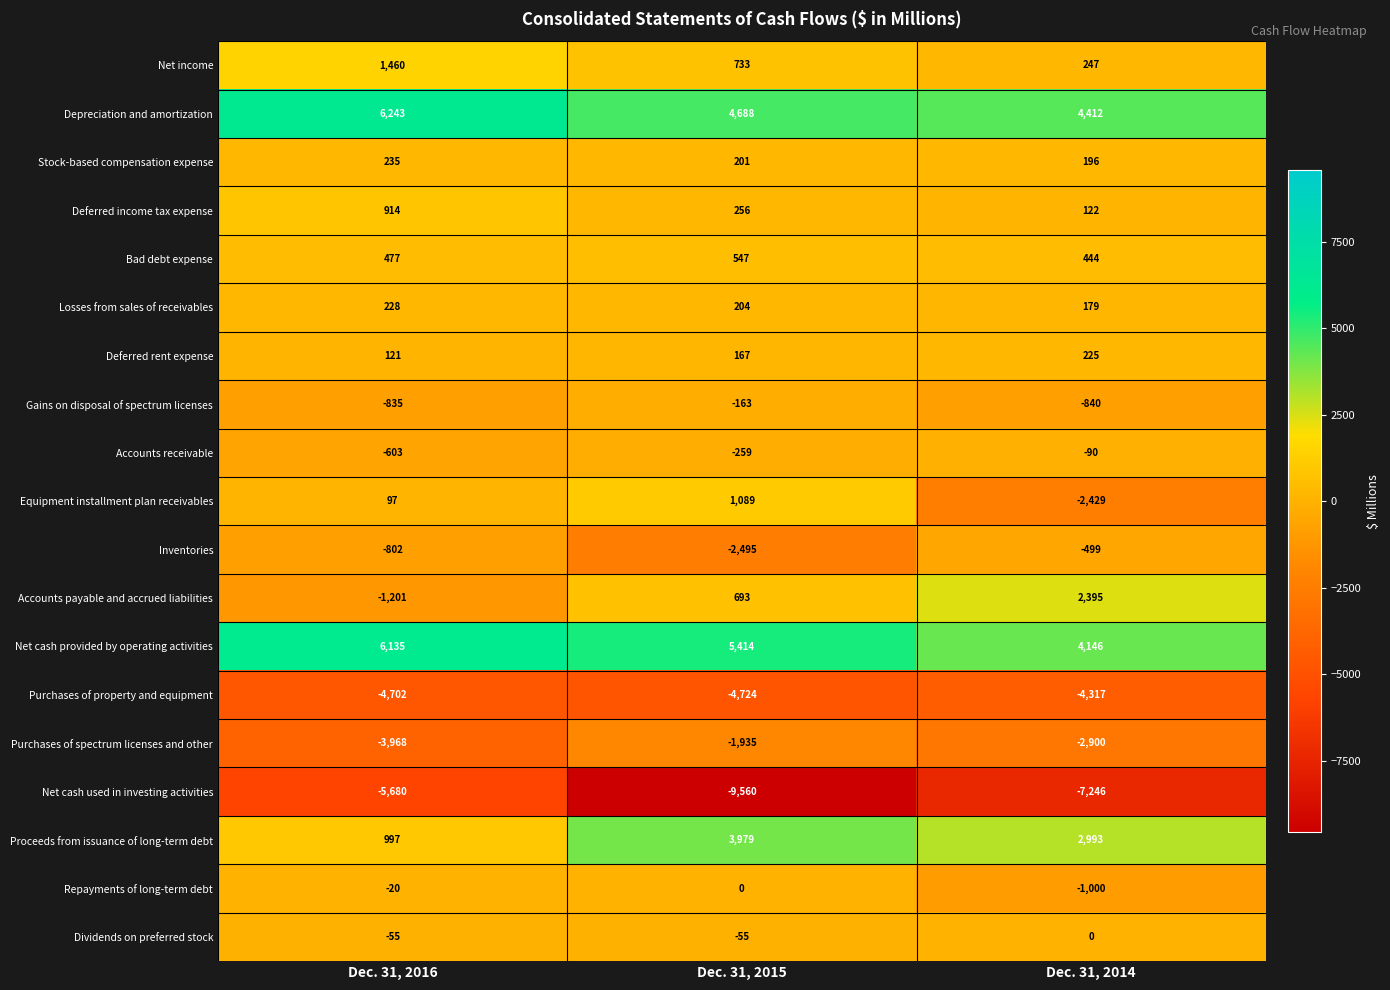

At which category does the chart reach its minimum across all series?

Dec. 31, 2015